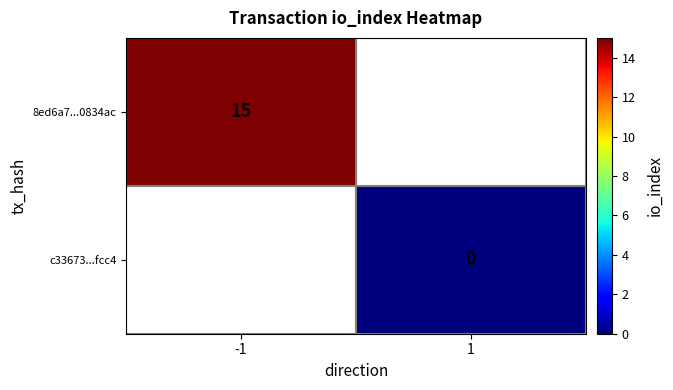

The 8ed6a7...0834ac series shows 15 at -1. True or false?

True